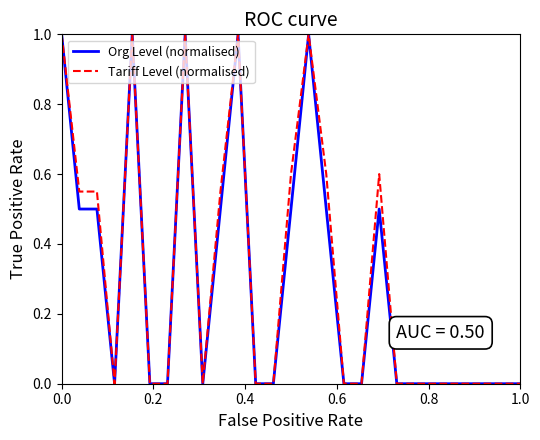

What is the greatest value displayed?

1.0